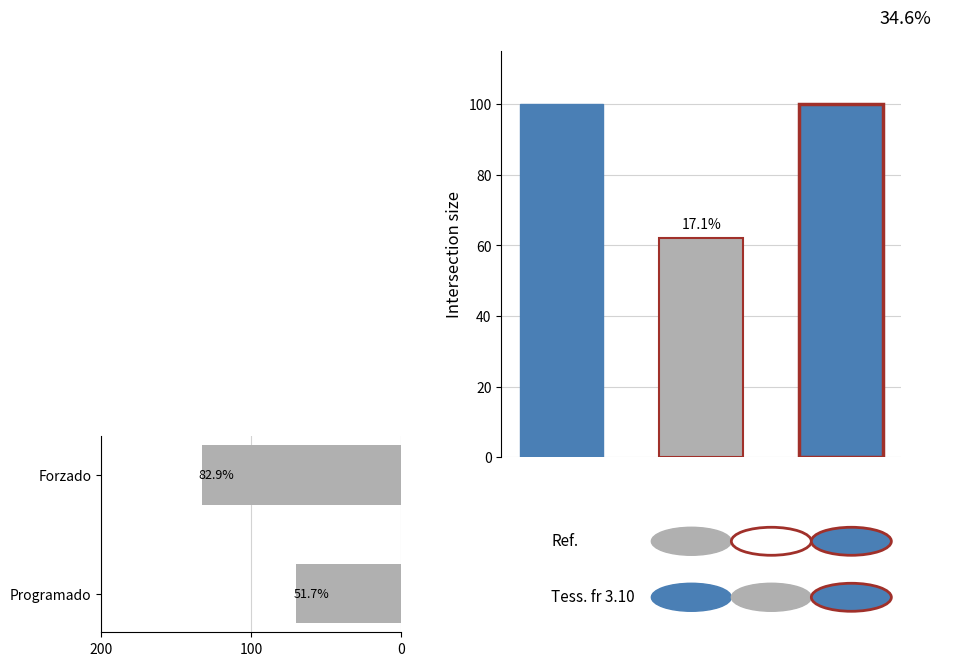

What is the value of the Programado bar at the 2nd from the left?

0.5